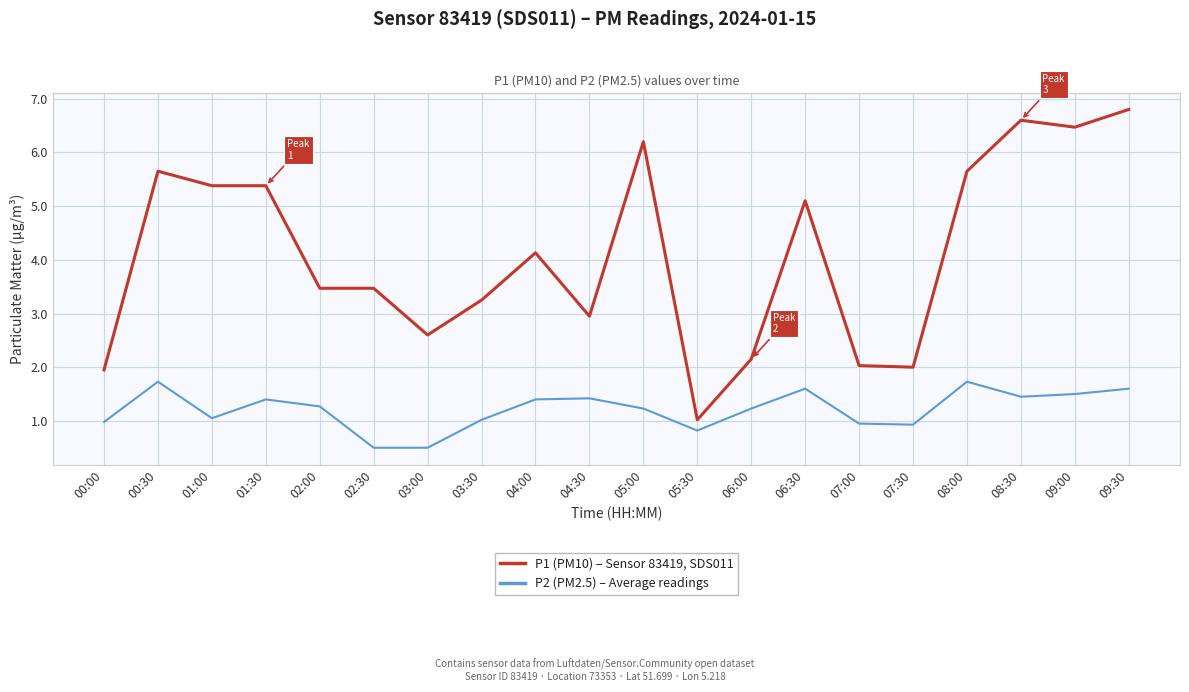

How many lines are shown in the chart?

2